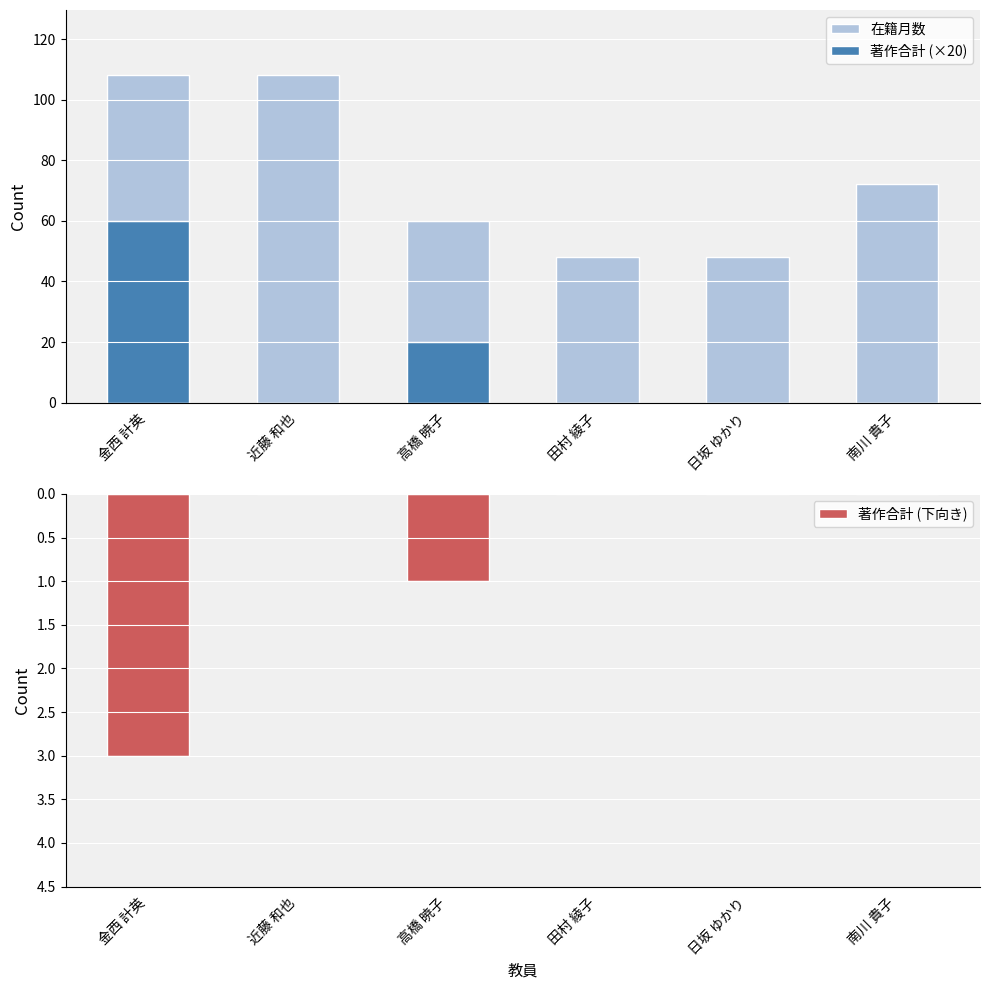

What is the difference between the second highest and minimum values in the 著作合計 (×20) series?

20